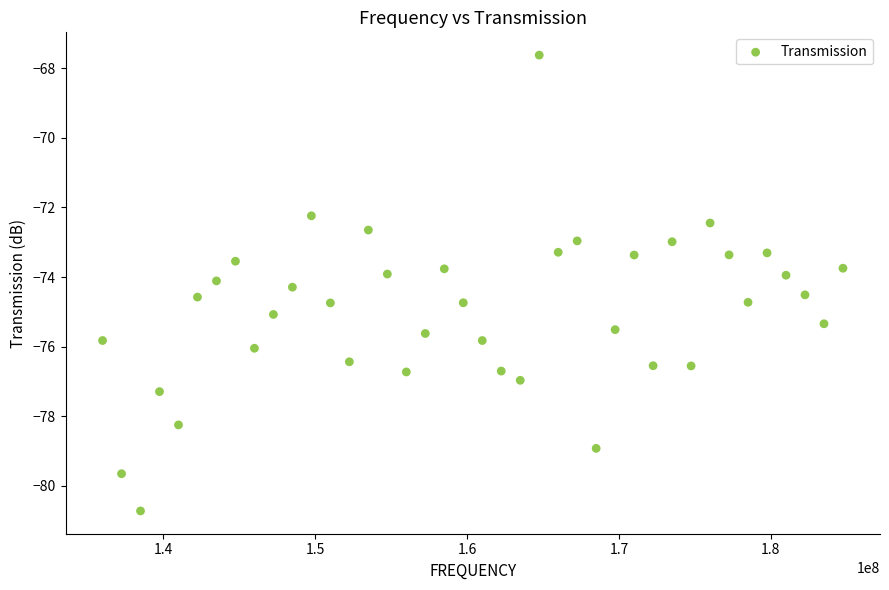

What is the range of X values (max minus min)?

48750000.0